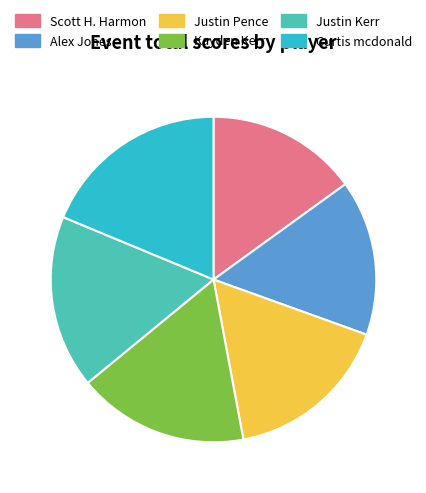

Does Justin Kerr represent more than half of the total?

No